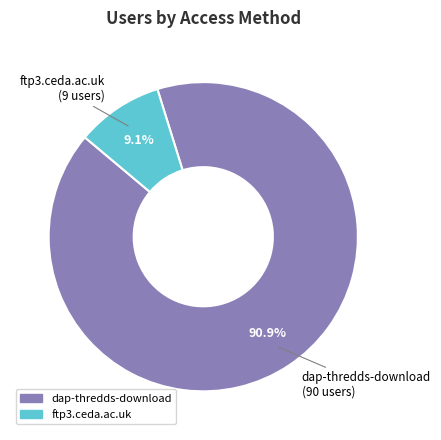

Count the number of slices in the pie.

2